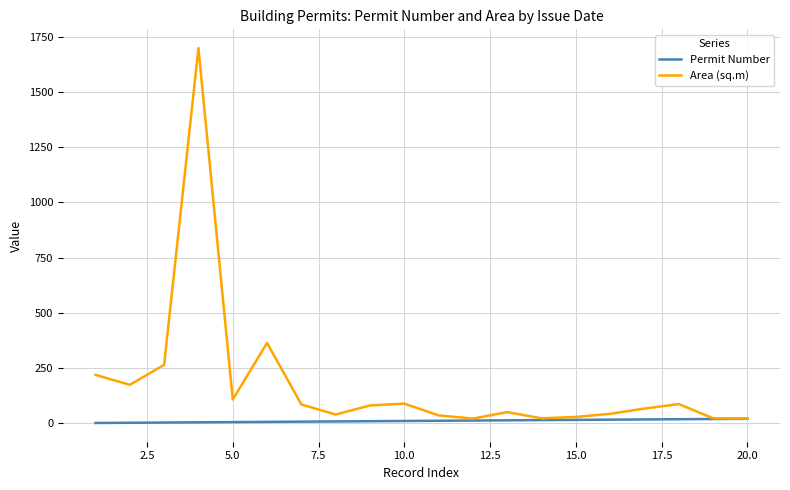

What is the highest value of the Permit Number series?

20.0